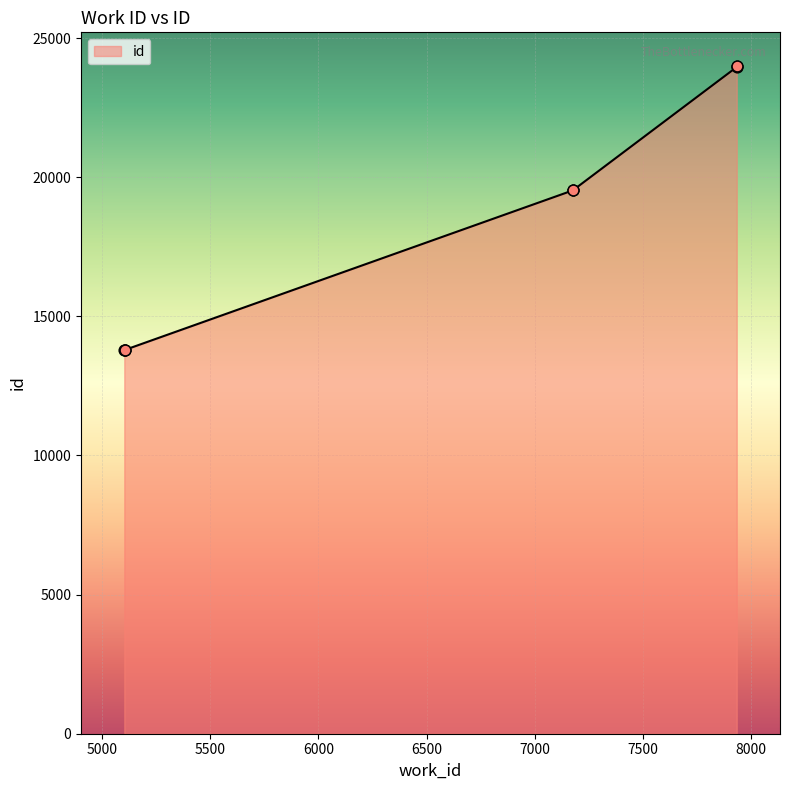

What is the change in value from 5103 to 7933?

+10172